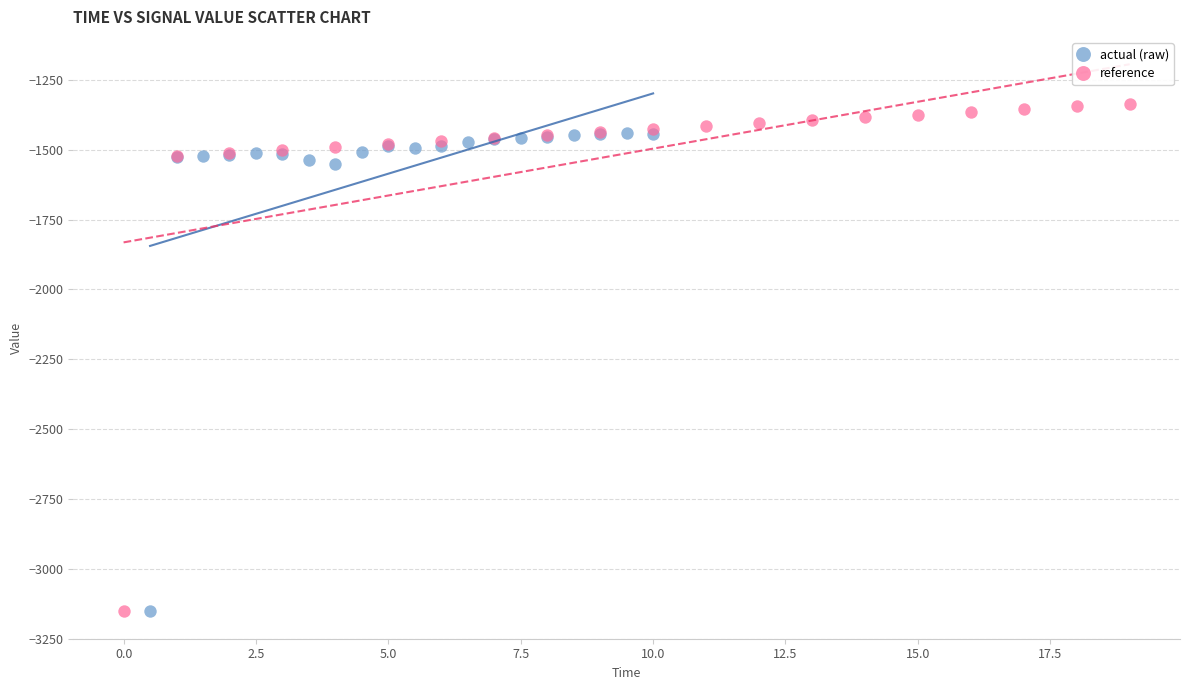

Which series contains the highest Y value?

reference